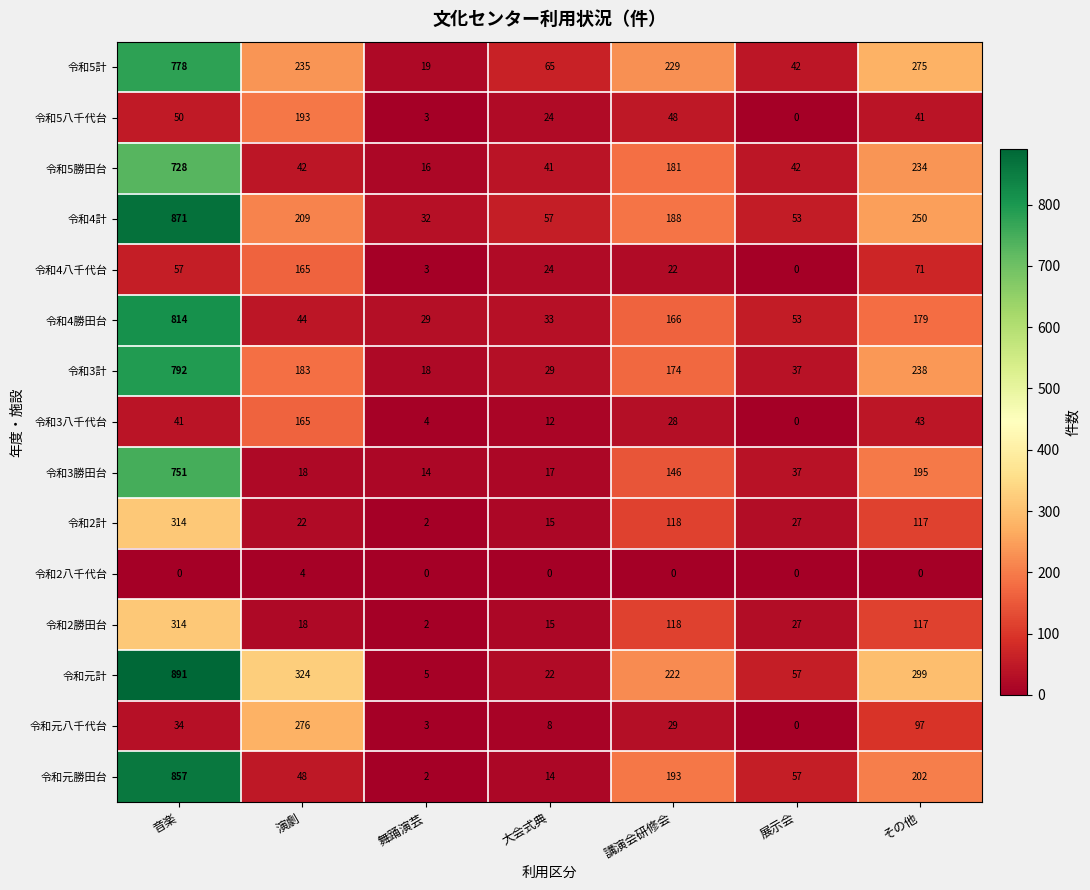

Which label corresponds to the largest value in the chart?

音楽